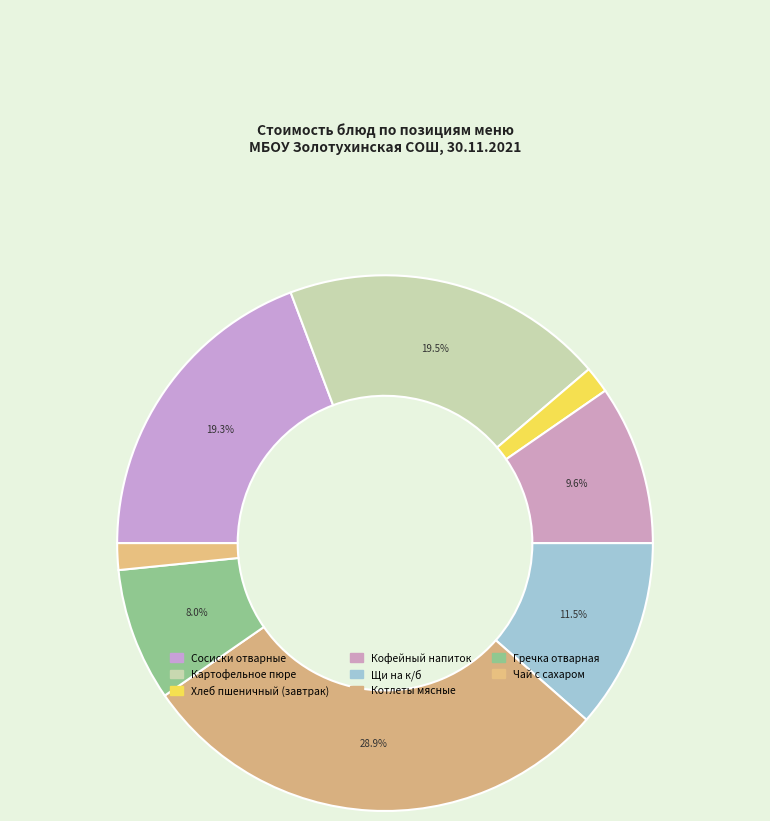

Which has a higher value, Чай с сахаром or Кофейный напиток?

Кофейный напиток